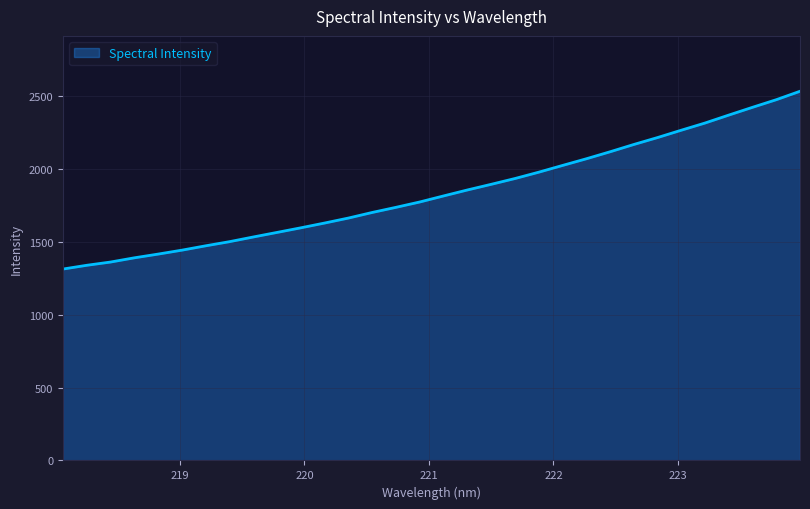

What is the minimum value shown in the chart?

1313.2